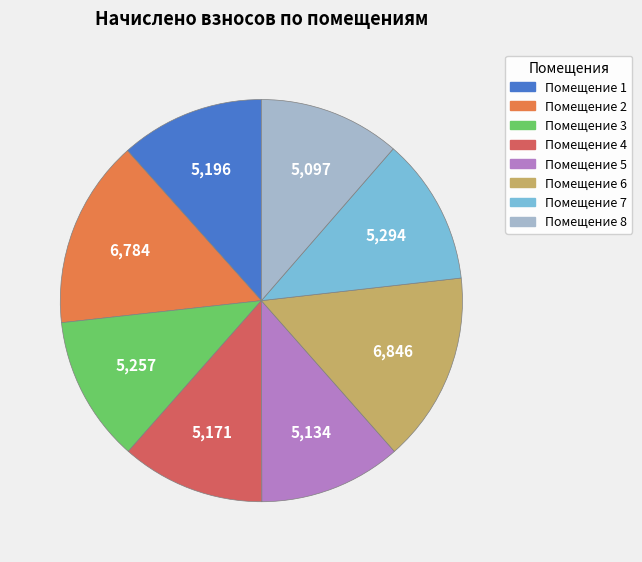

Does any single category account for the majority?

No